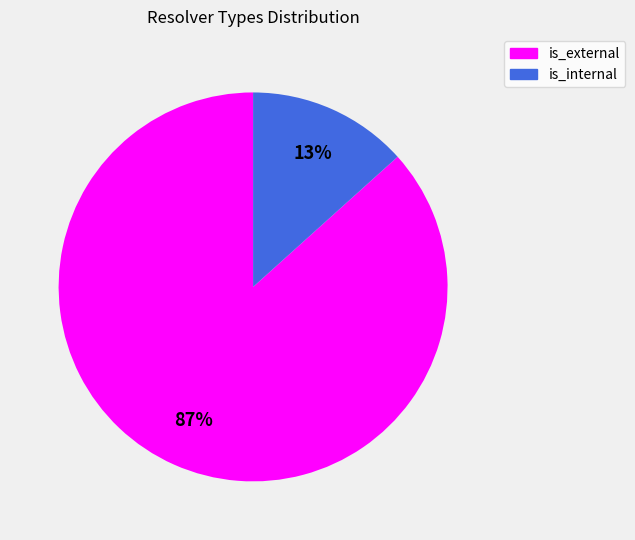

Does is_internal account for over 50% of the chart?

No